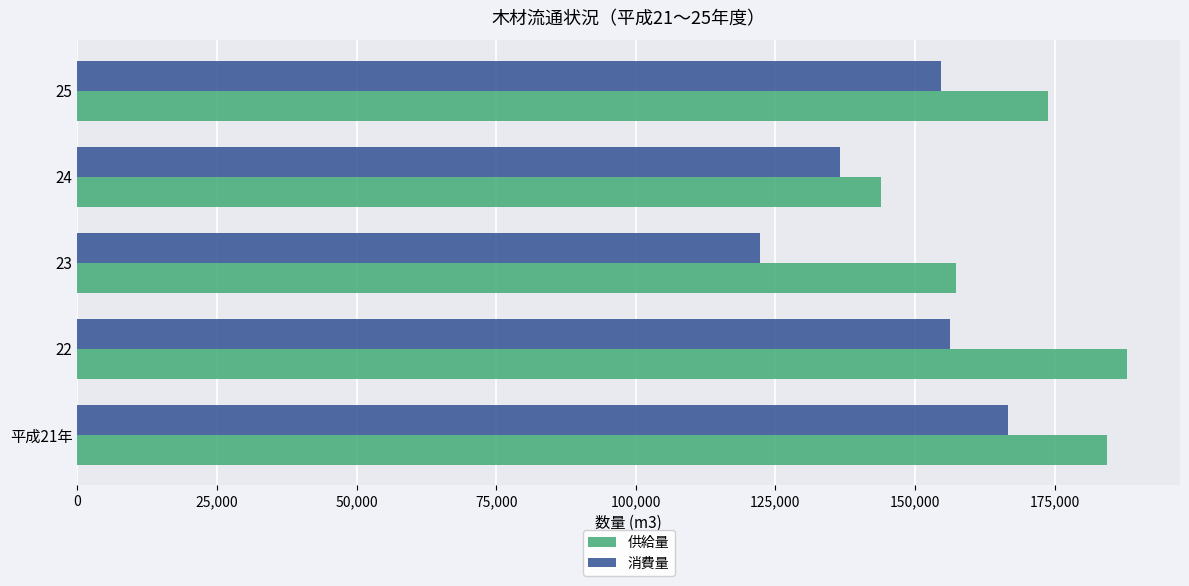

What is the difference between the maximum and minimum values in the 消費量 series?

44398